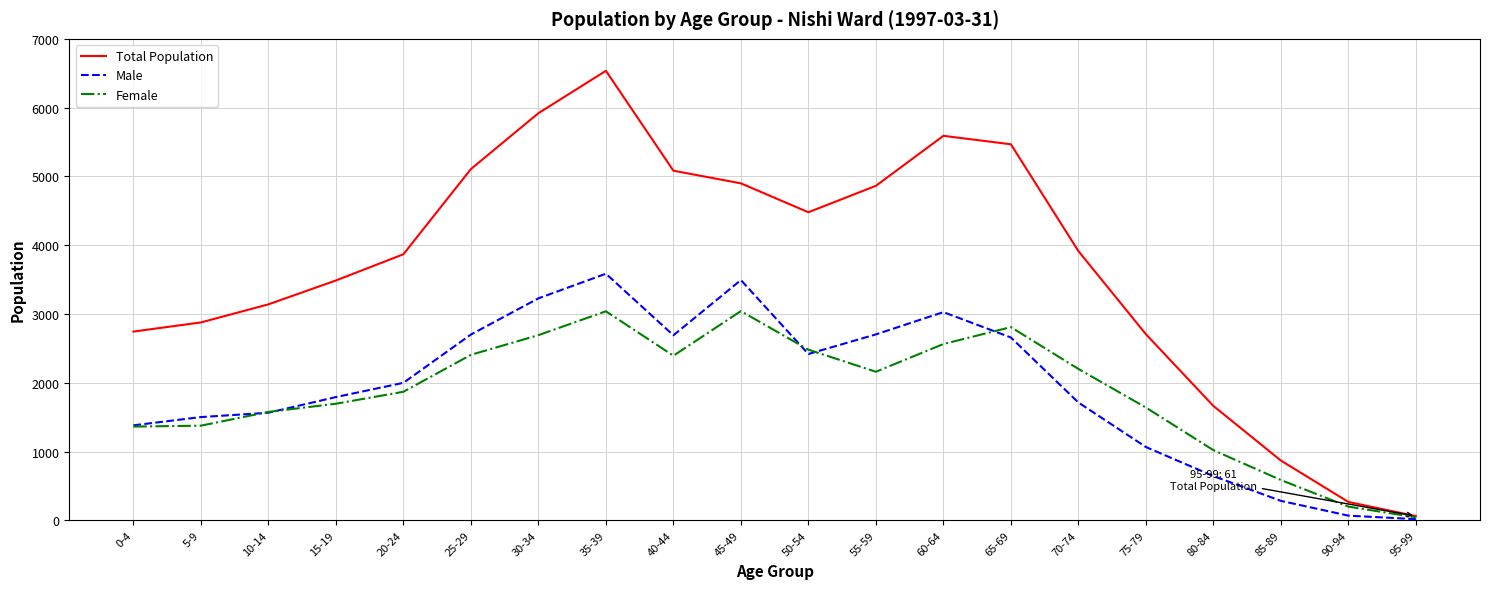

What is the maximum value shown in the chart?

6535